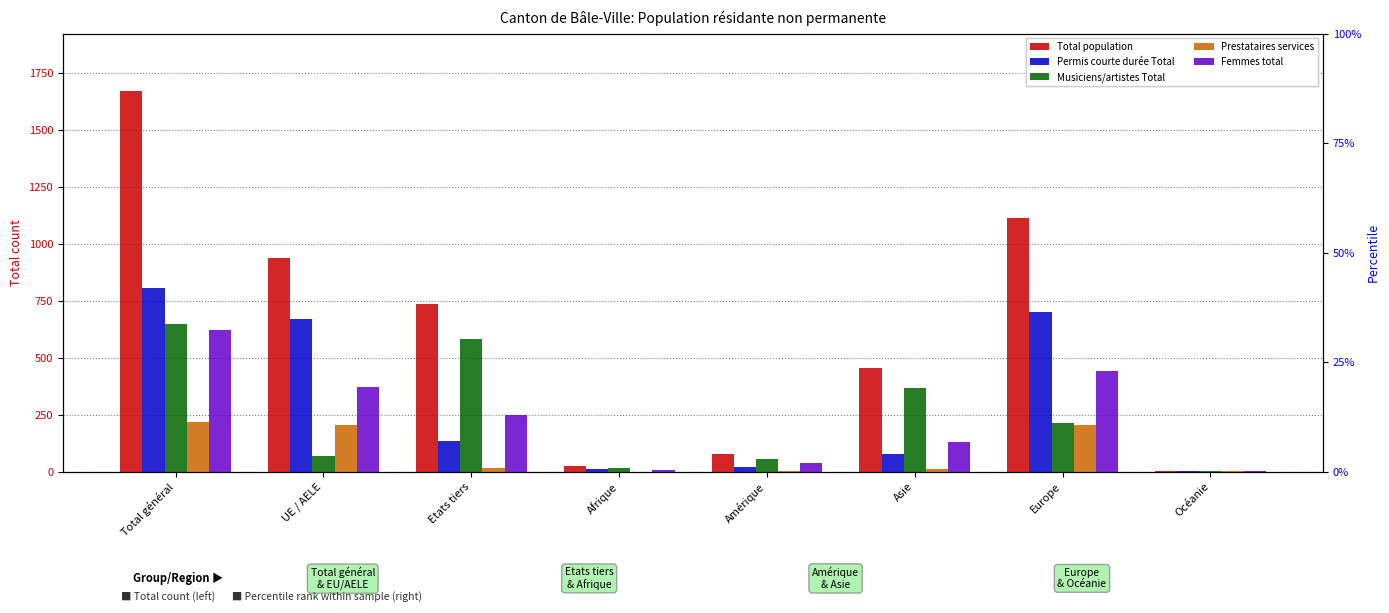

Reading right to left, transcribe all the data shown in this chart.

Total population: 3	1113	453	78	24	733	938	1671
Permis courte durée Total: 1	698	76	19	9	134	669	803
Musiciens/artistes Total: 1	211	366	56	15	582	67	649
Prestataires services: 1	204	11	1	0	15	202	217
Femmes total: 3	440	131	37	8	248	371	619